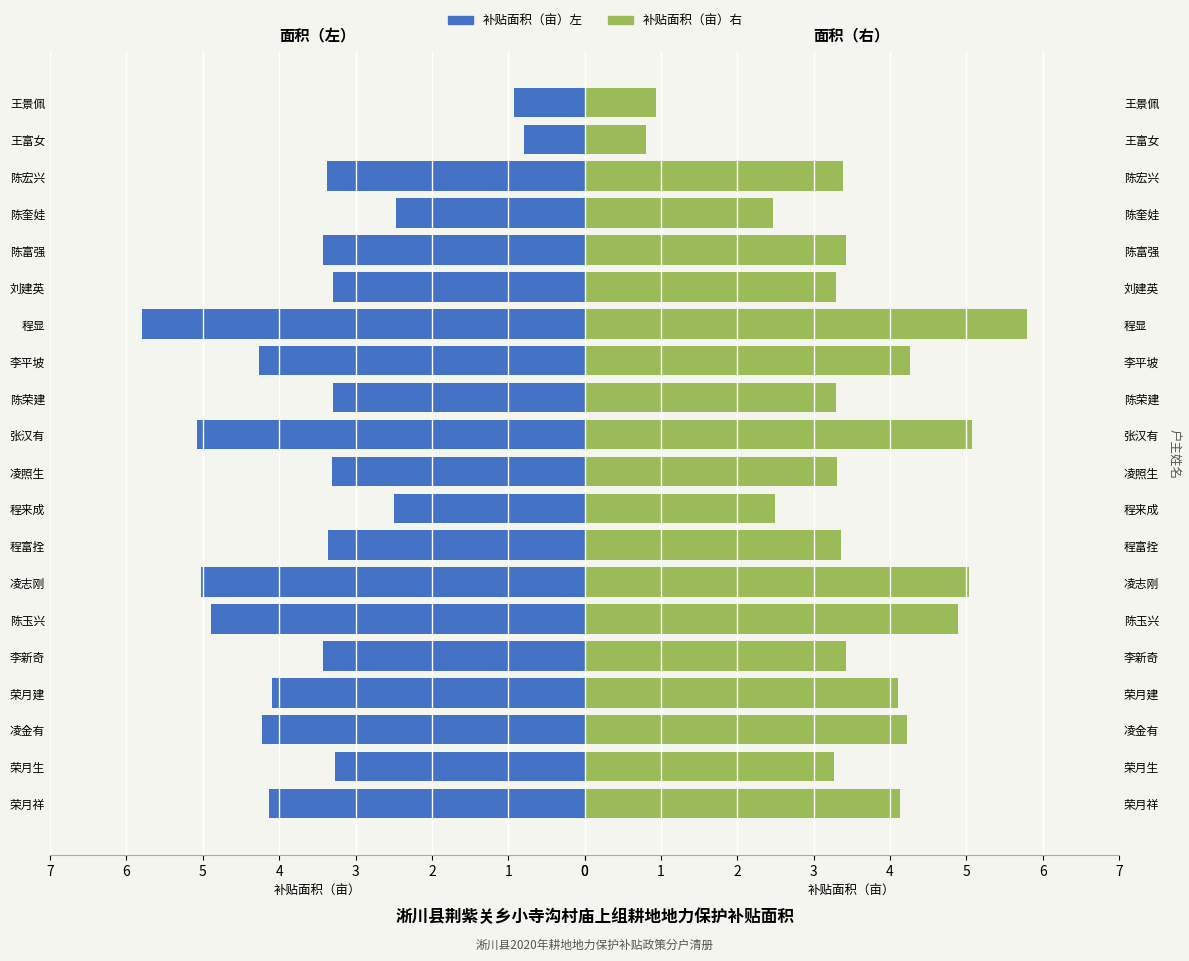

What is the maximum value for 补贴面积（亩）右?

5.8